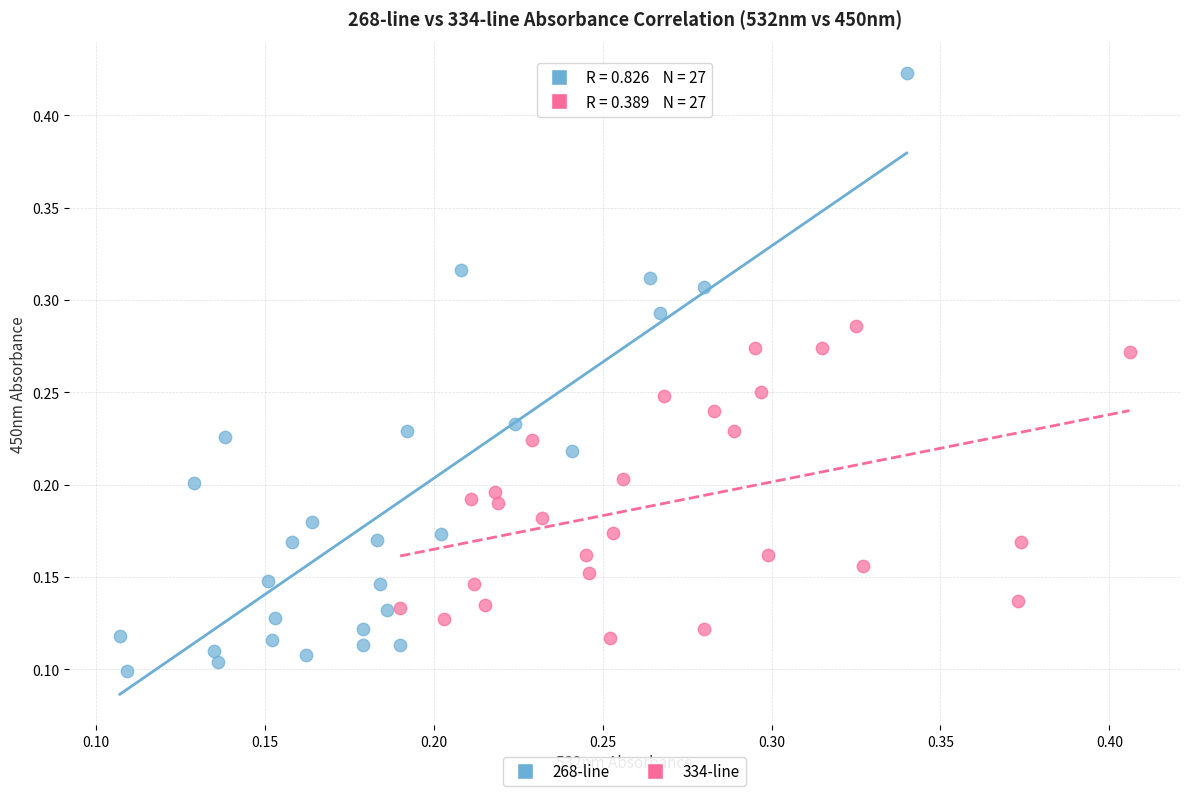

Which series reaches the minimum Y coordinate?

268-line